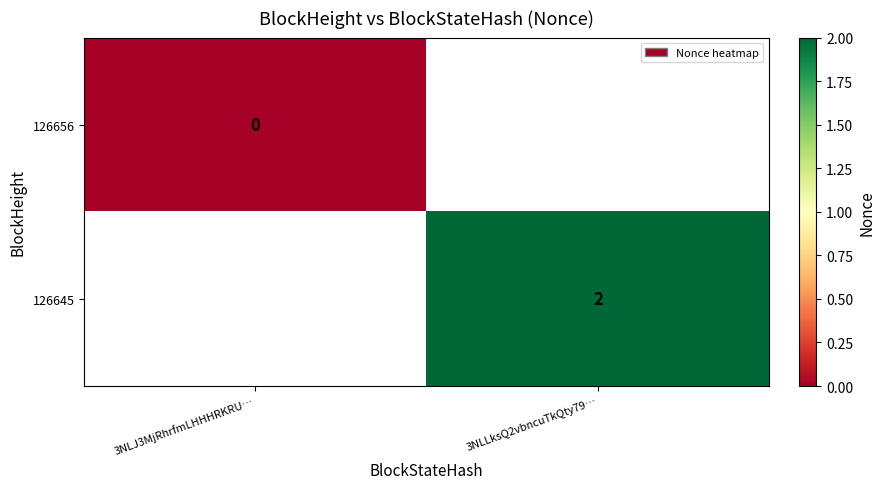

True or false: 126645 has a value of 3 at 3NLLksQ2vbncuTkQty79….

False